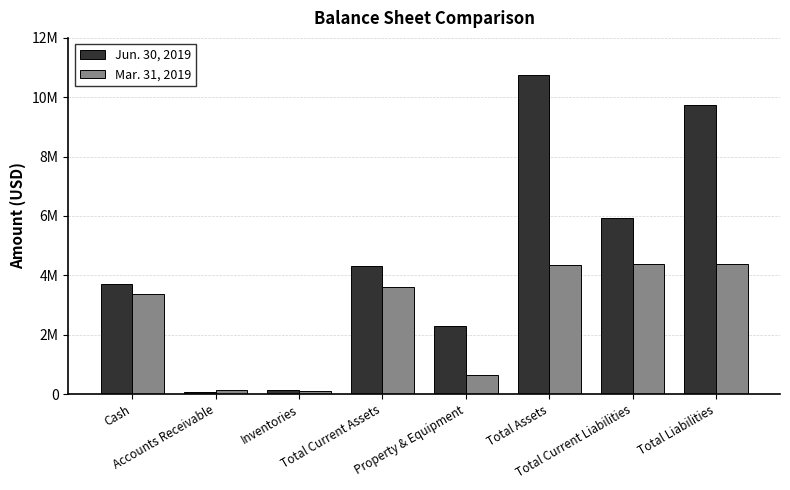

Which has a higher value, Property & Equipment or Total Assets?

Total Assets